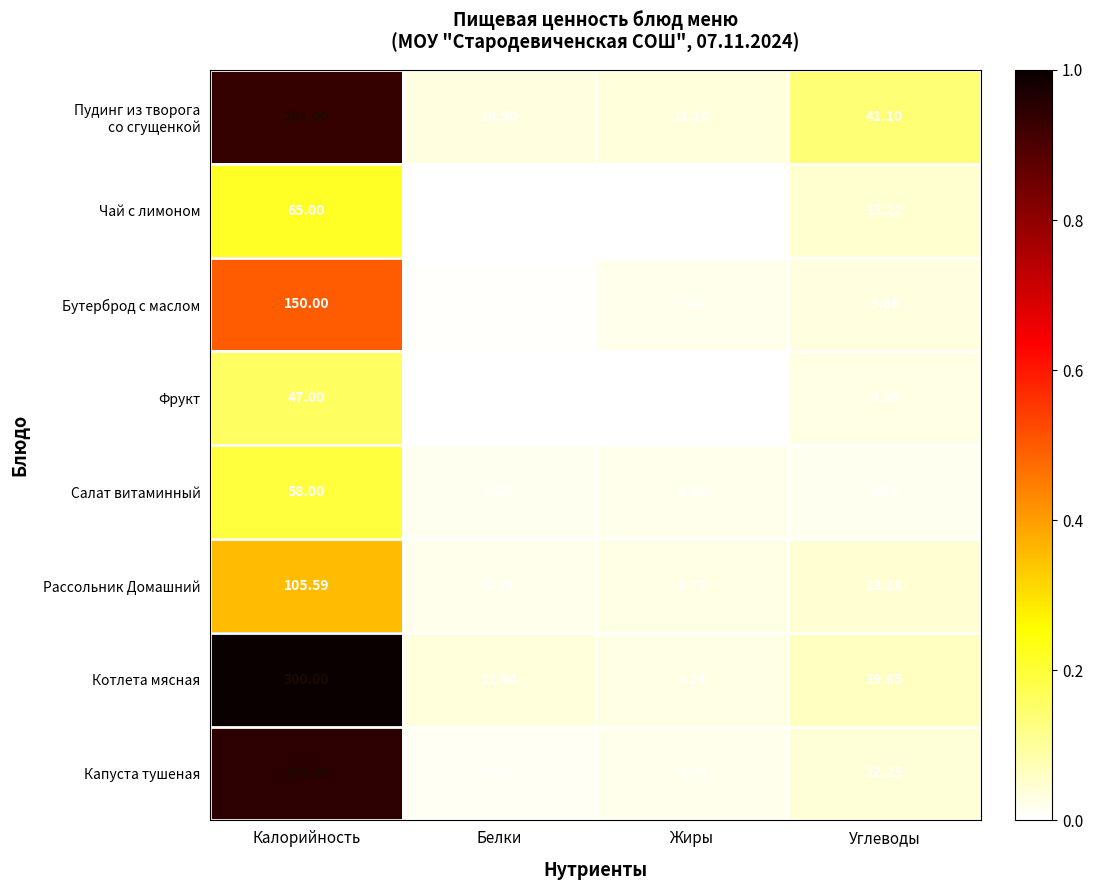

At which label does Рассольник Домашний first exceed 13?

Калорийность